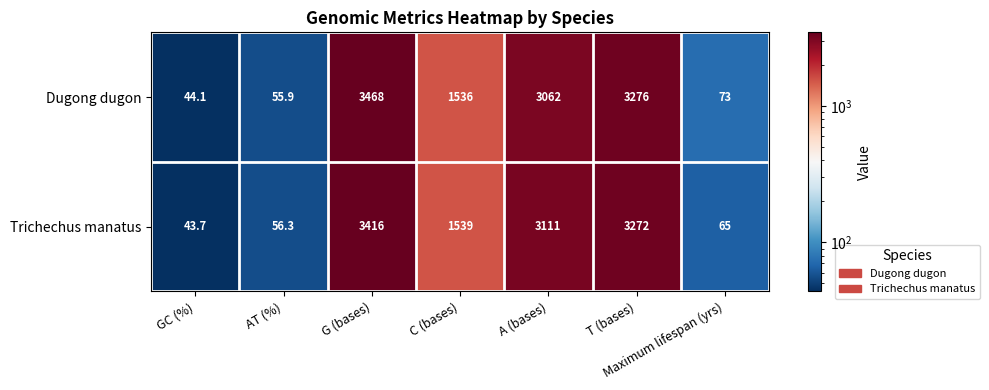

Which category has the lowest value in the Trichechus manatus series?

GC (%)